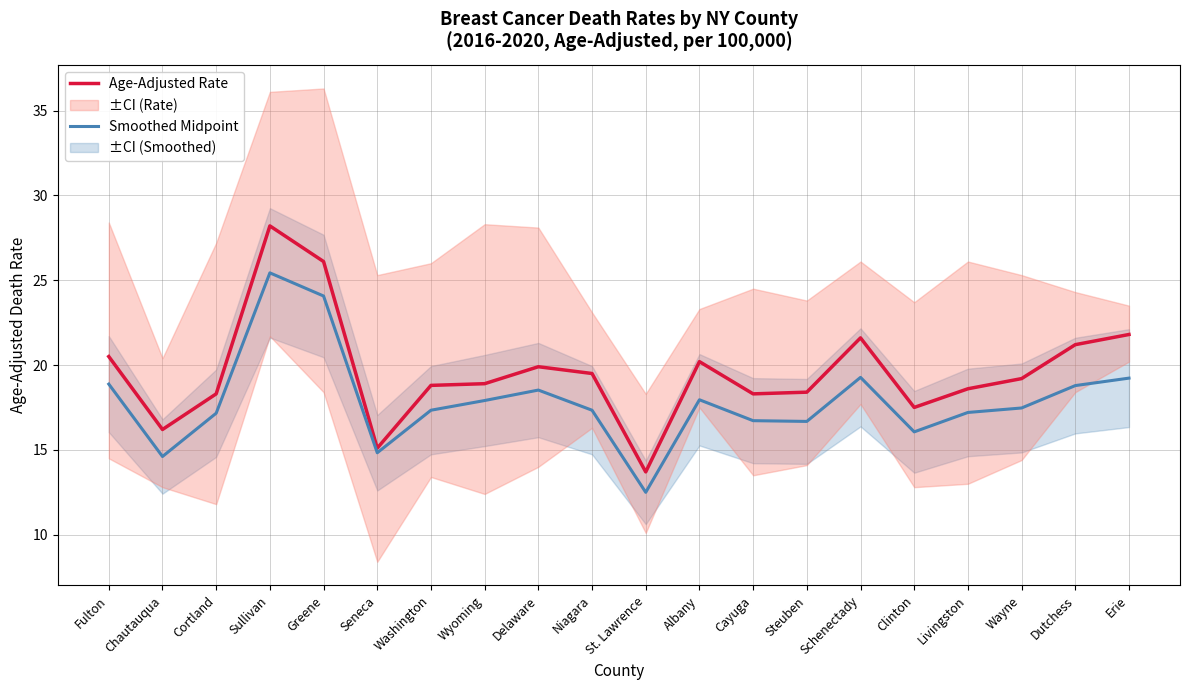

Where does the Smoothed Midpoint series first go above 17?

Fulton